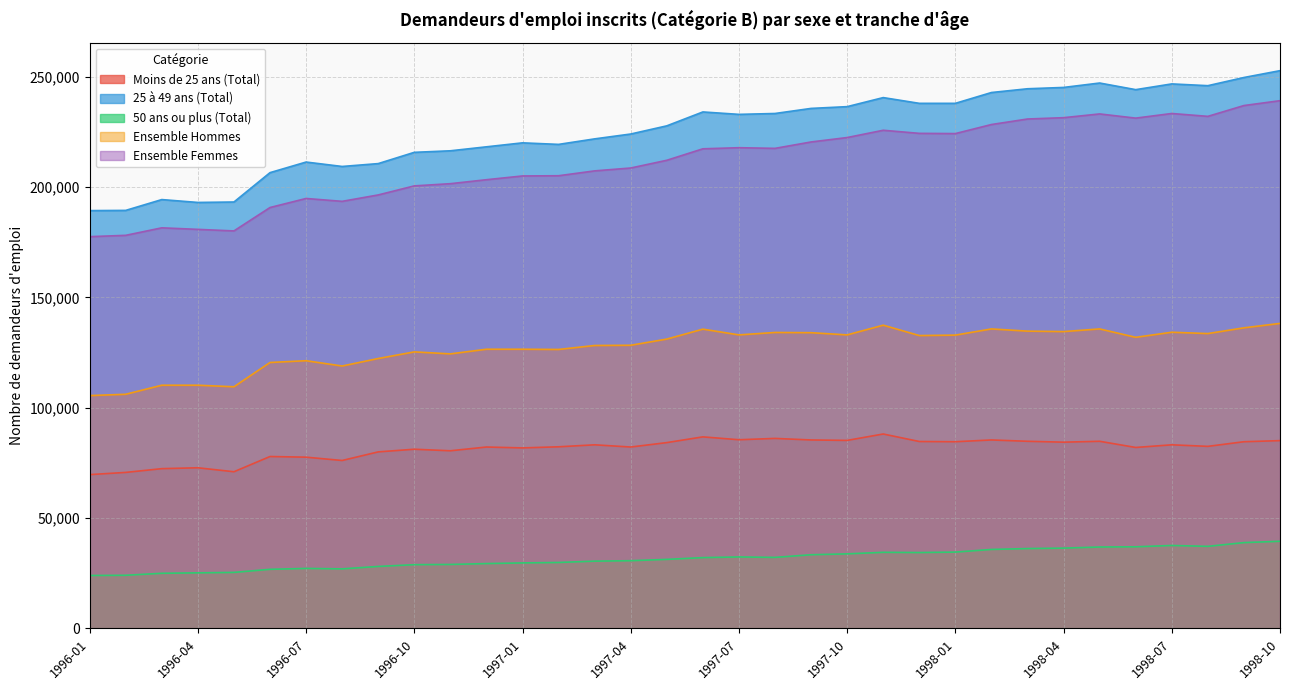

True or false: Ensemble Femmes and 50 ans ou plus (Total) cross at least once.

False